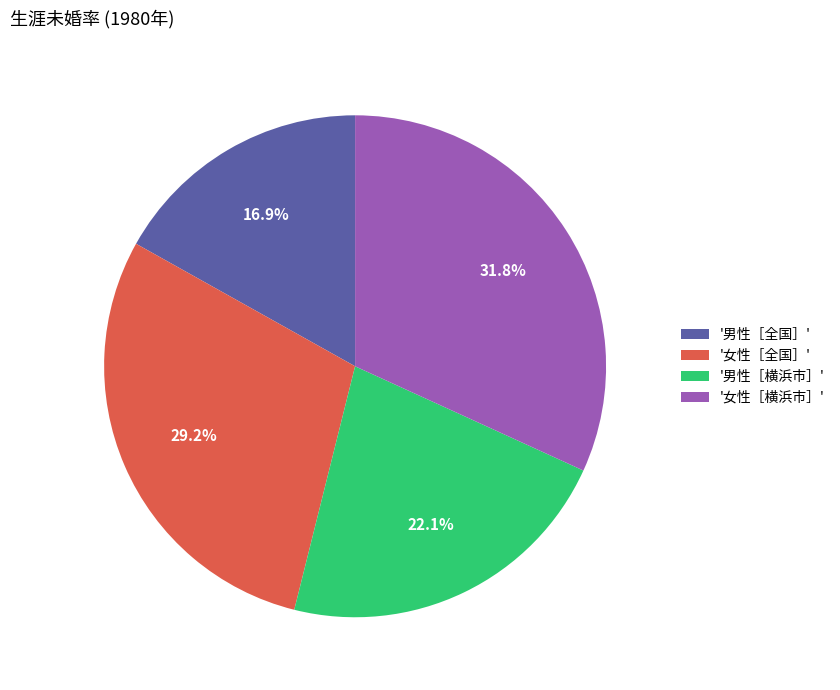

Count the number of slices in the pie.

4